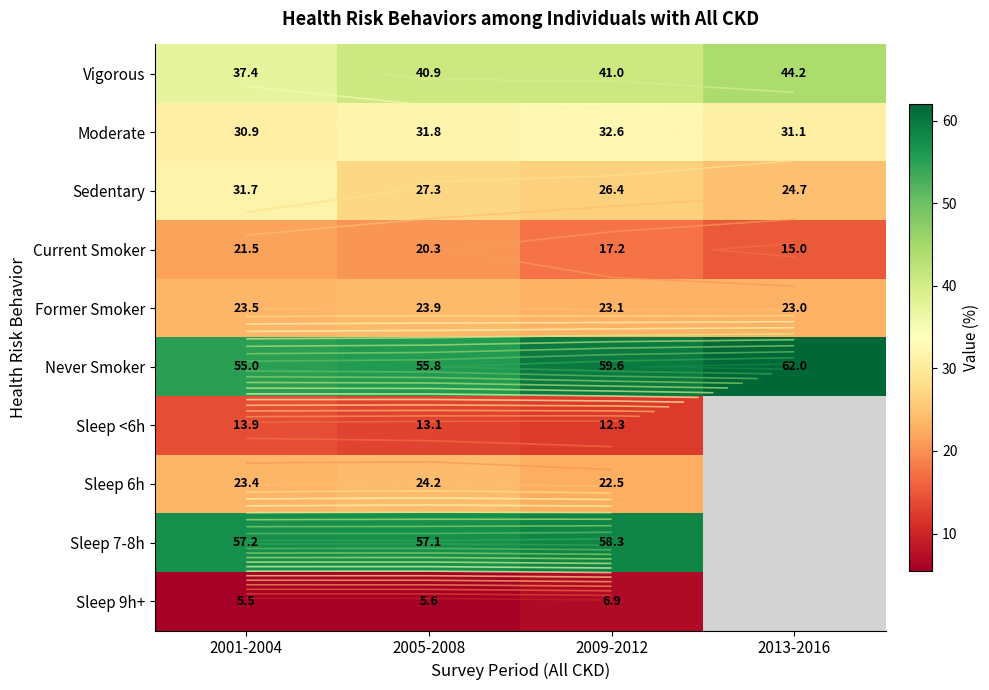

At which category is the sum across all series the highest?

2001-2004